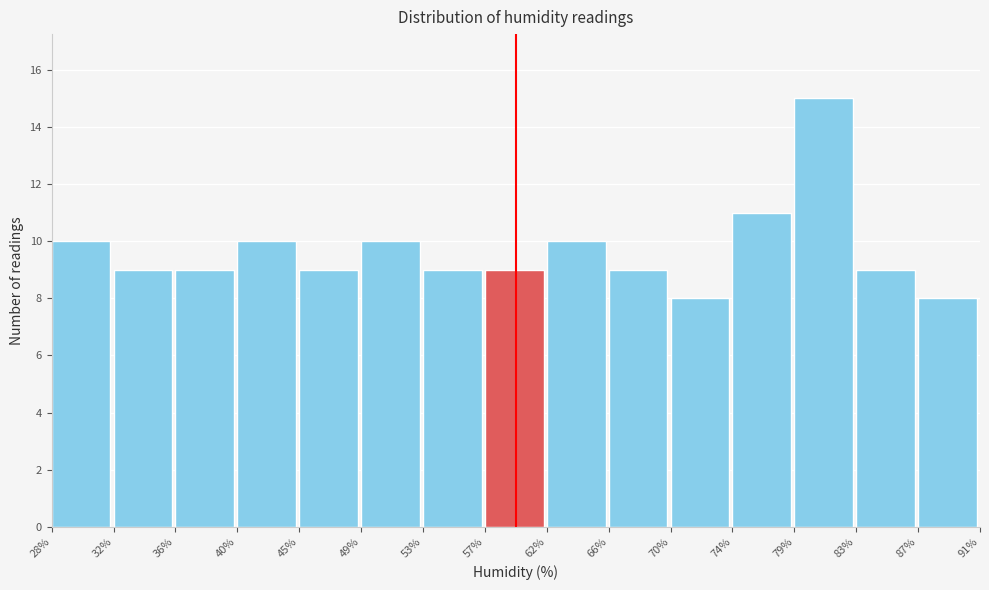

Which range on the x-axis has the tallest bar?

79% to 83%